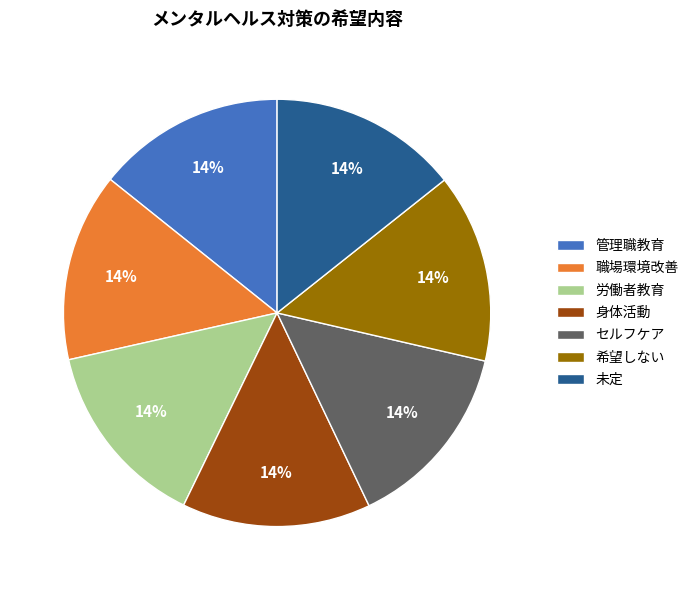

Does 未定 account for over 50% of the chart?

No